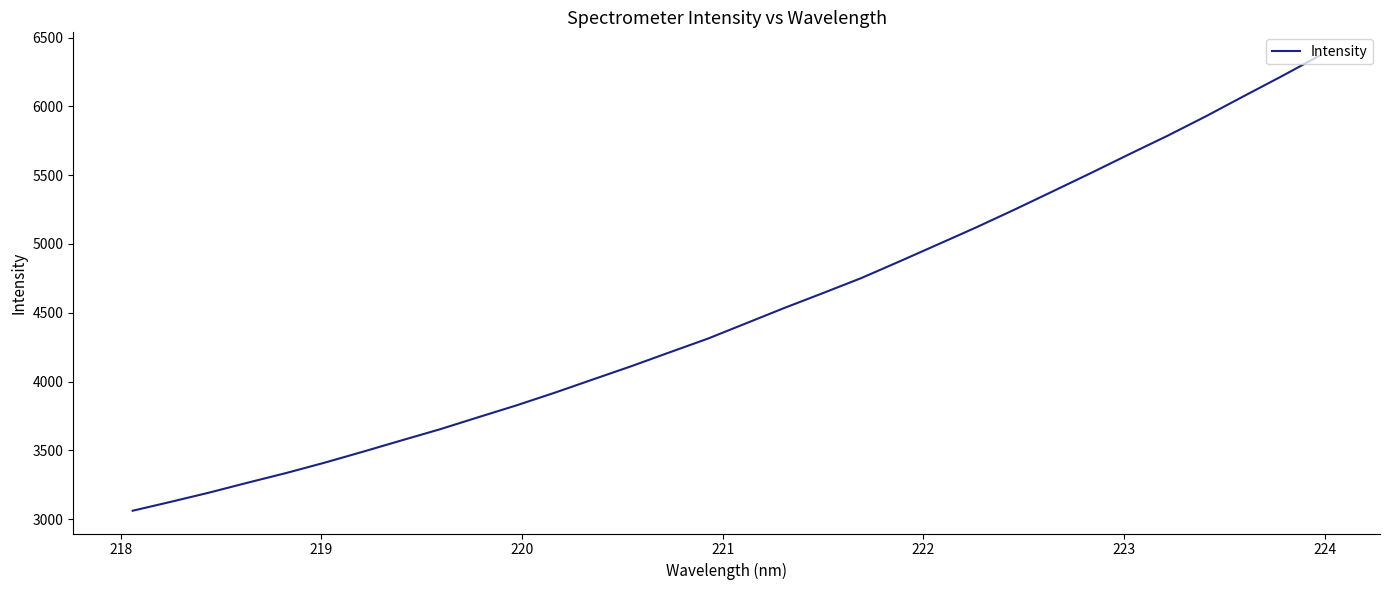

What is the smallest value displayed?

3060.5